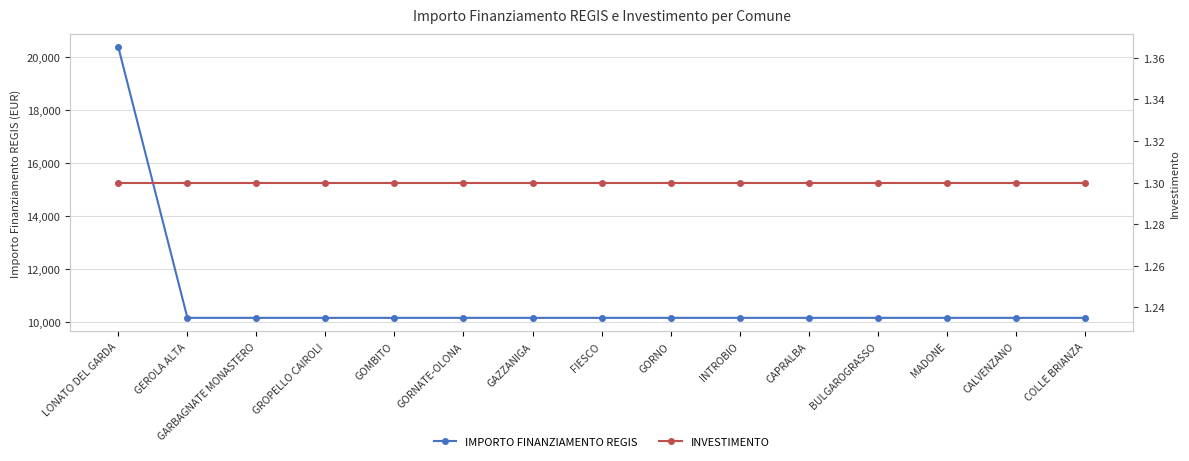

Reading left to right, what are all the values shown in this chart?

IMPORTO FINANZIAMENTO REGIS: 20344.0	10172.0	10172.0	10172.0	10172.0	10172.0	10172.0	10172.0	10172.0	10172.0	10172.0	10172.0	10172.0	10172.0	10172.0
INVESTIMENTO: 1.3	1.3	1.3	1.3	1.3	1.3	1.3	1.3	1.3	1.3	1.3	1.3	1.3	1.3	1.3